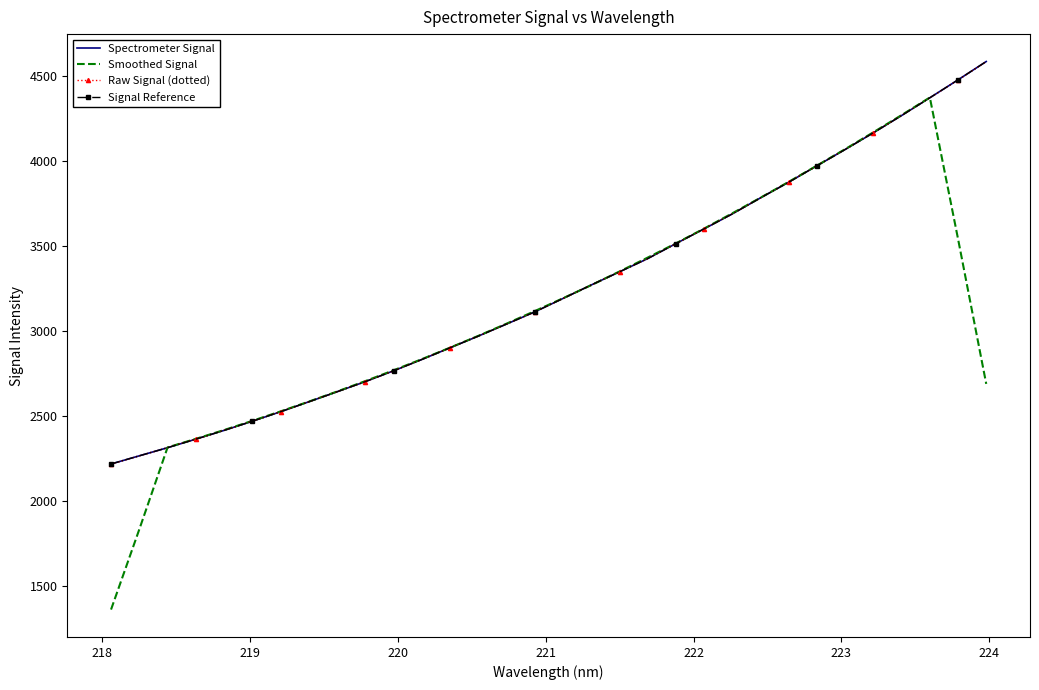

What is the difference between the maximum and minimum values in the Raw Signal (dotted) series?

2371.3